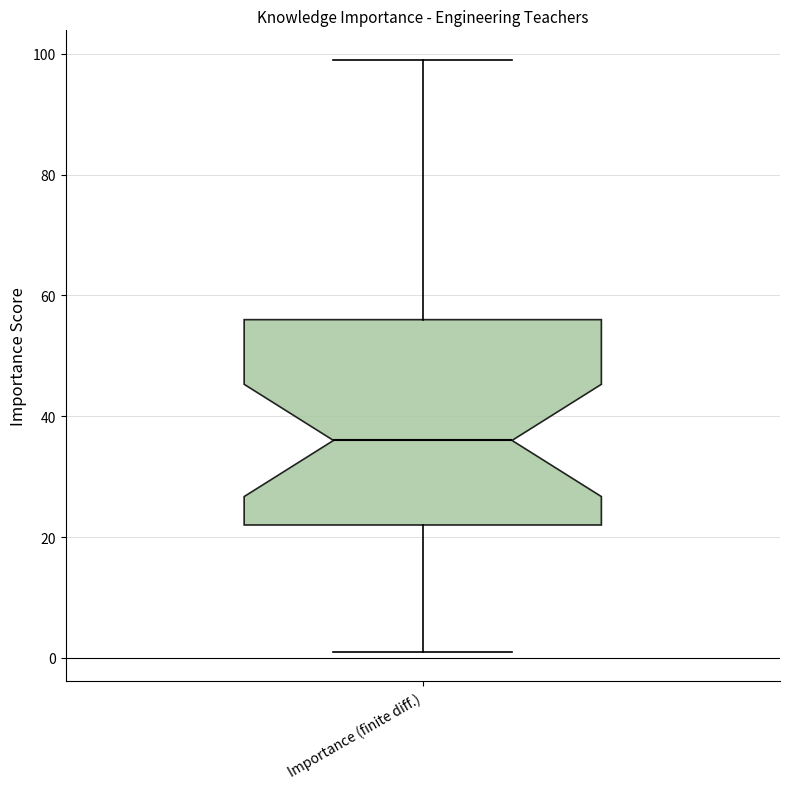

Where is the upper edge of the box for Importance (finite diff.) on the y-axis? The values are not printed on the chart, so give them approximately, as read against the axis.

56